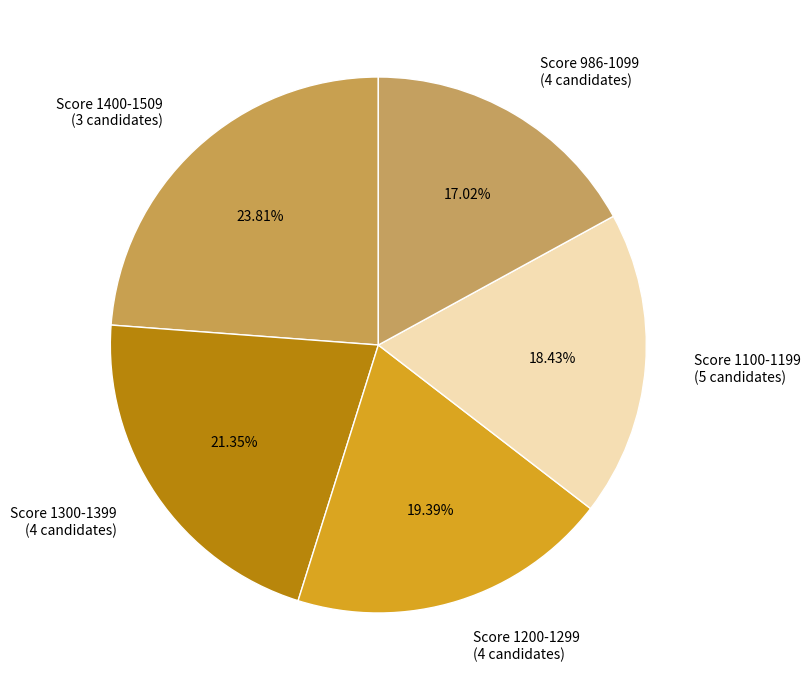

Rank the categories by value from highest to lowest.

Score 1400-1509 (3 candidates), Score 1300-1399 (4 candidates), Score 1200-1299 (4 candidates), Score 1100-1199 (5 candidates), Score 986-1099 (4 candidates)